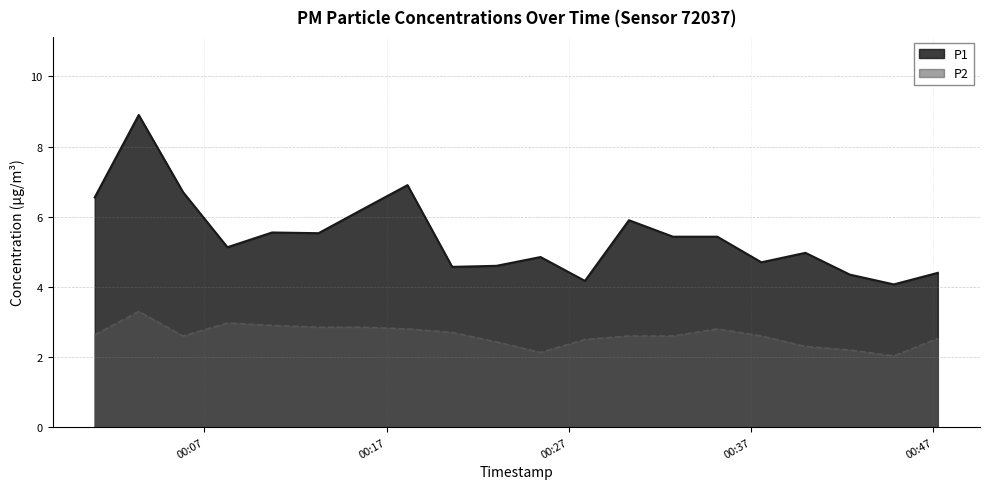

True or false: P2 and P1 cross at least once.

False